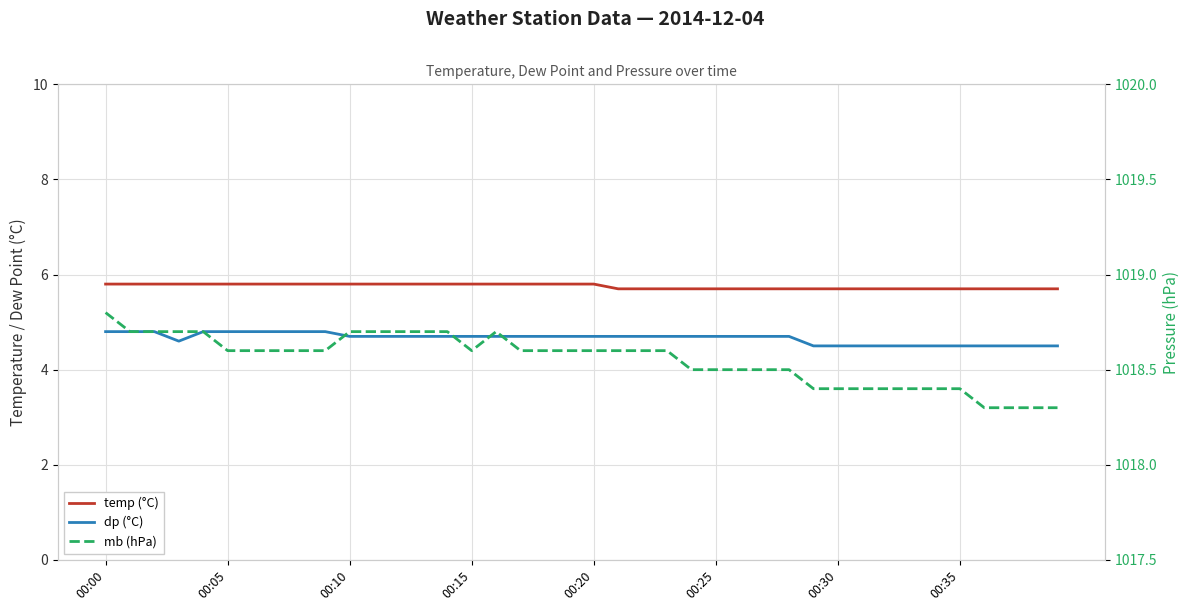

At which label does dp (°C) reach its peak?

00:00